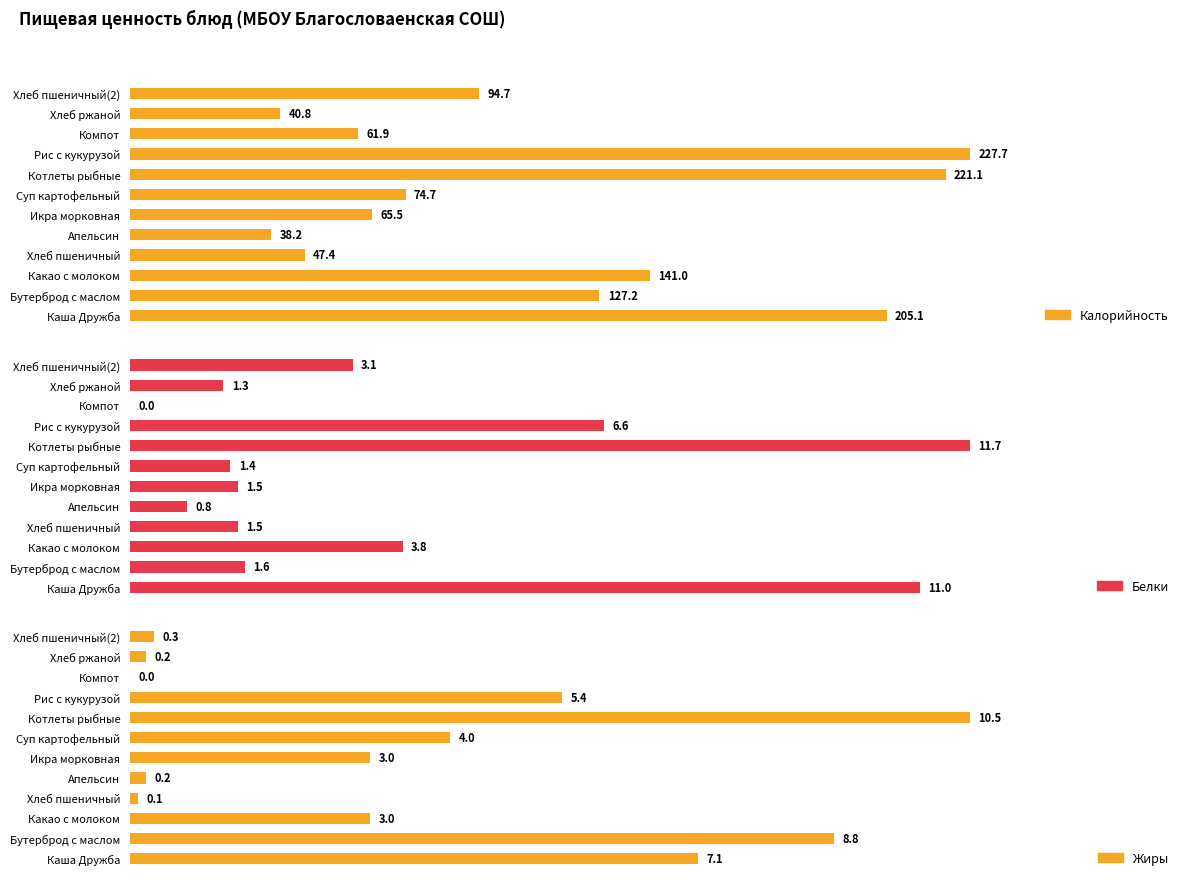

Rank the series by their maximum value, from lowest to highest.

Жиры, Белки, Калорийность